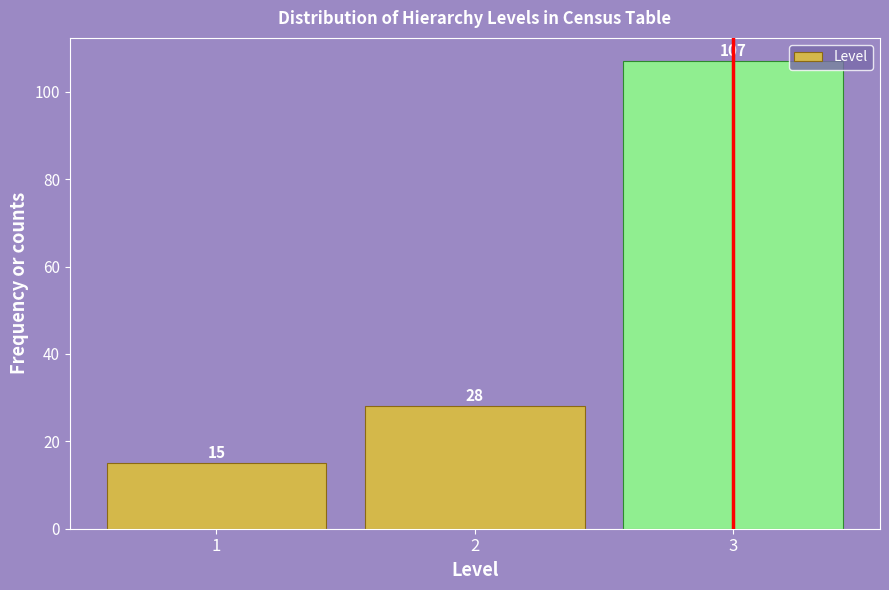

Reading right to left, list all the values displayed in this chart.

107	28	15